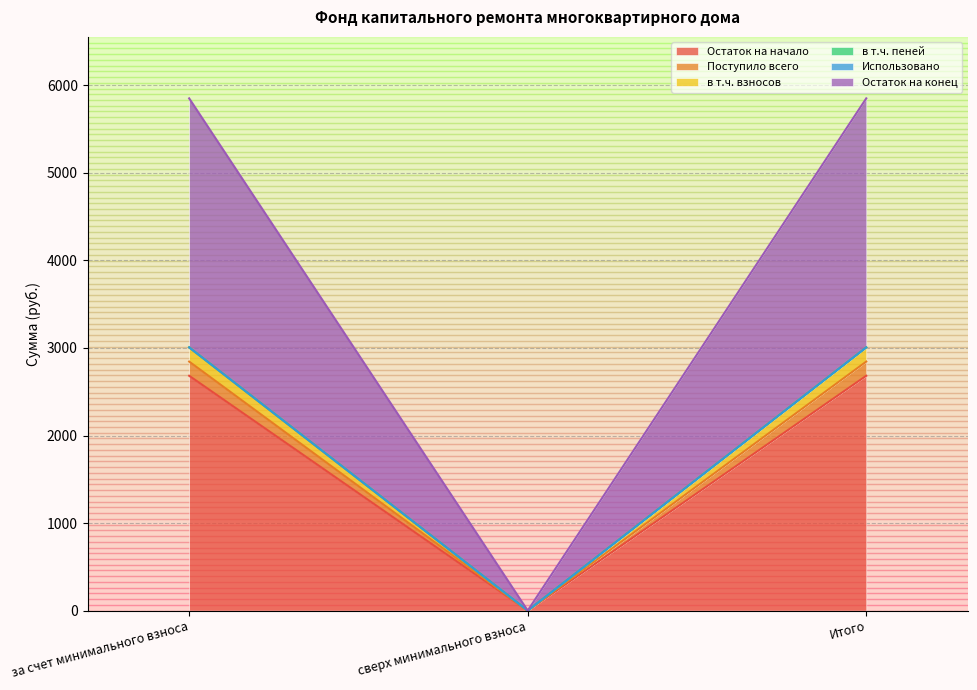

What is the label of the 1st point from the right?

Итого